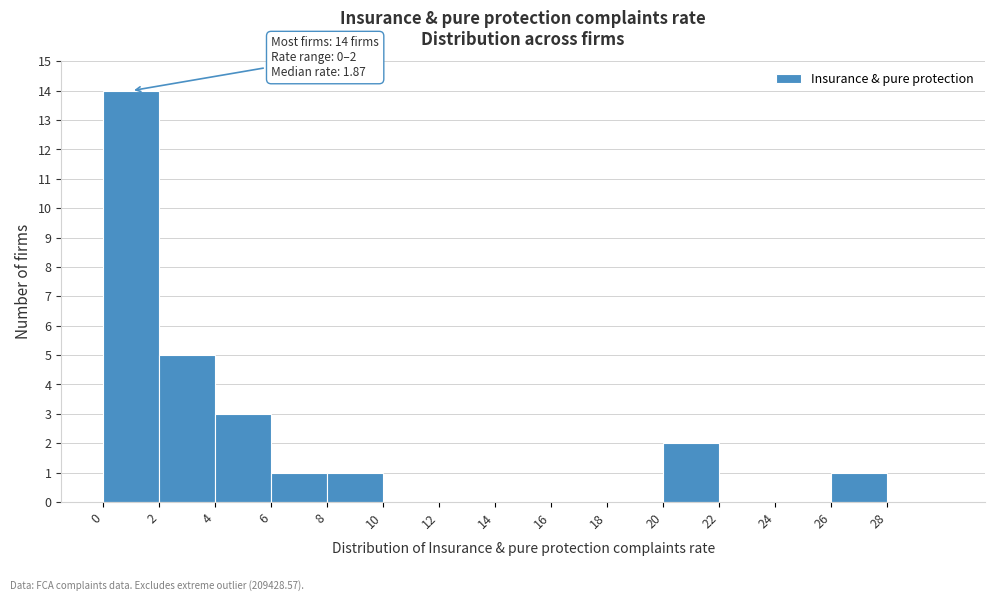

Over which range of the x-axis is the bar tallest?

0 to 2